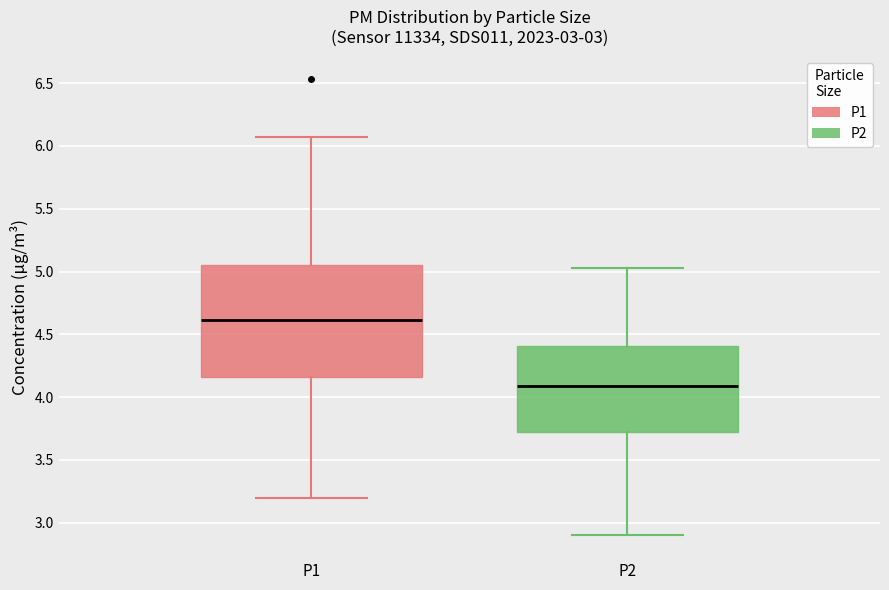

Which box is the tallest, from its lower edge to its upper edge?

P1